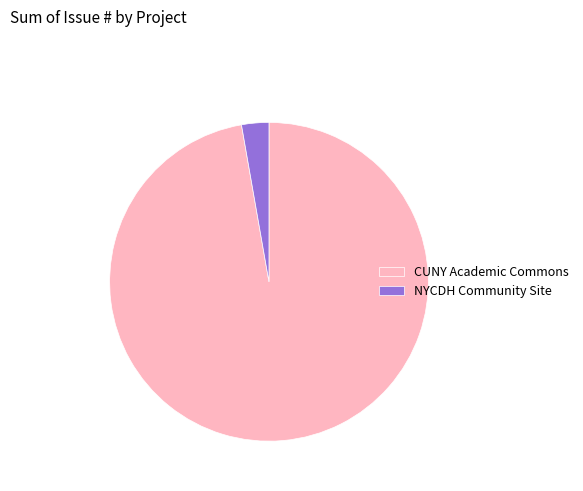

True or false: CUNY Academic Commons accounts for 97% of the total.

True